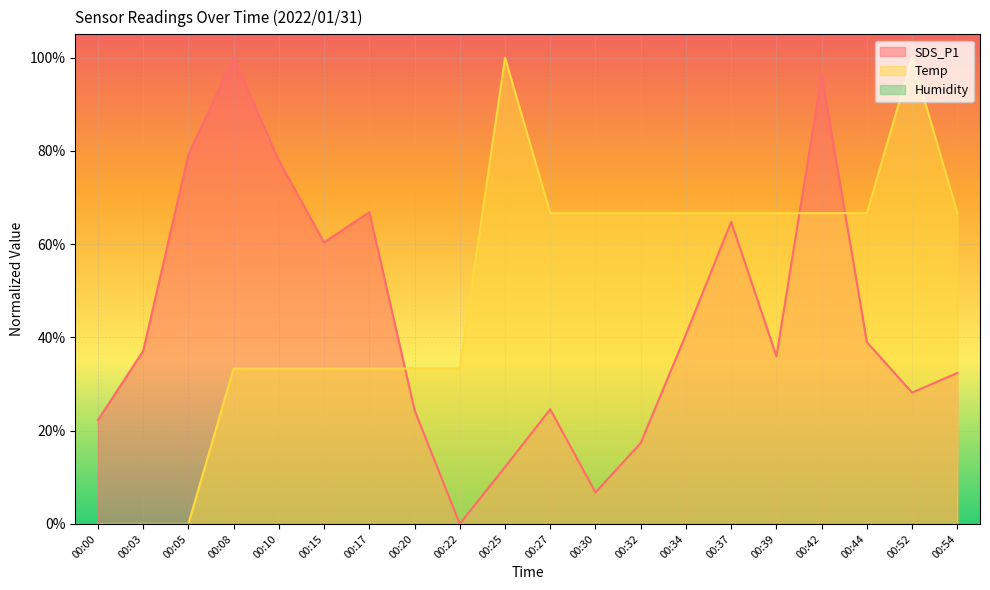

What is the total value across all series at 00:27?

0.9